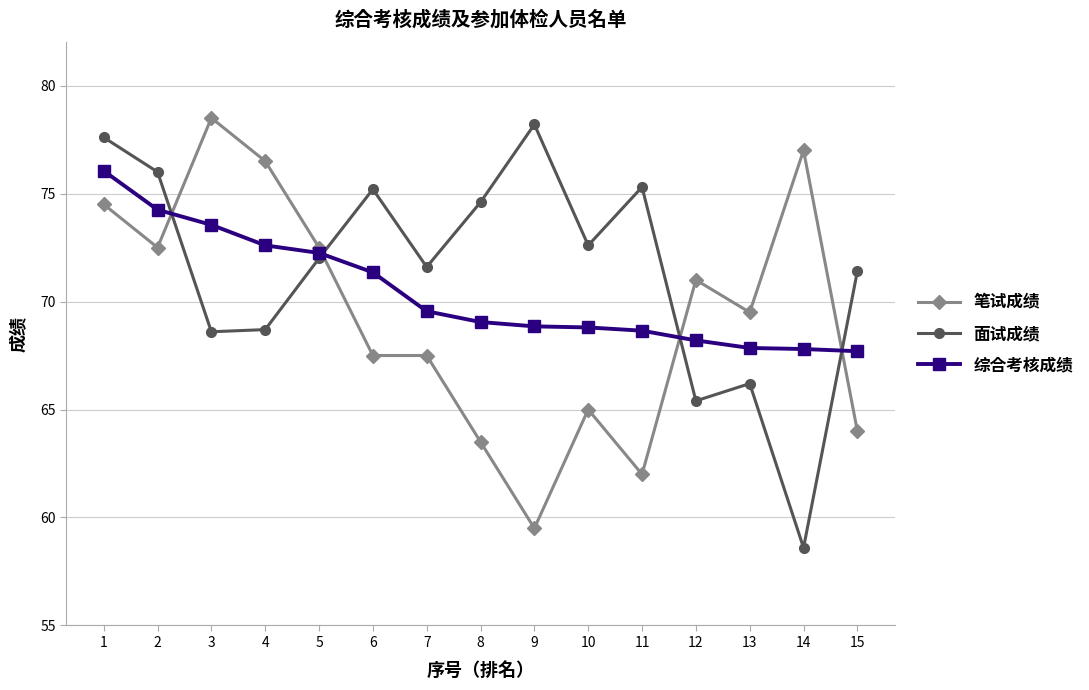

What is the sum of the 面试成绩 values at 5 and 10?

144.6